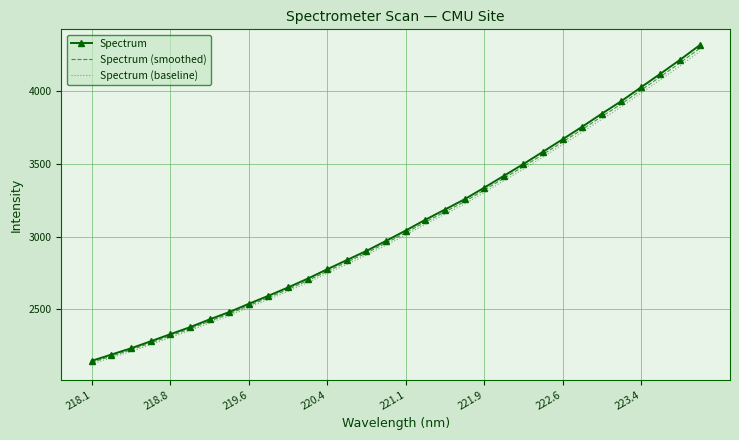

Which series has the widest spread of values?

Spectrum